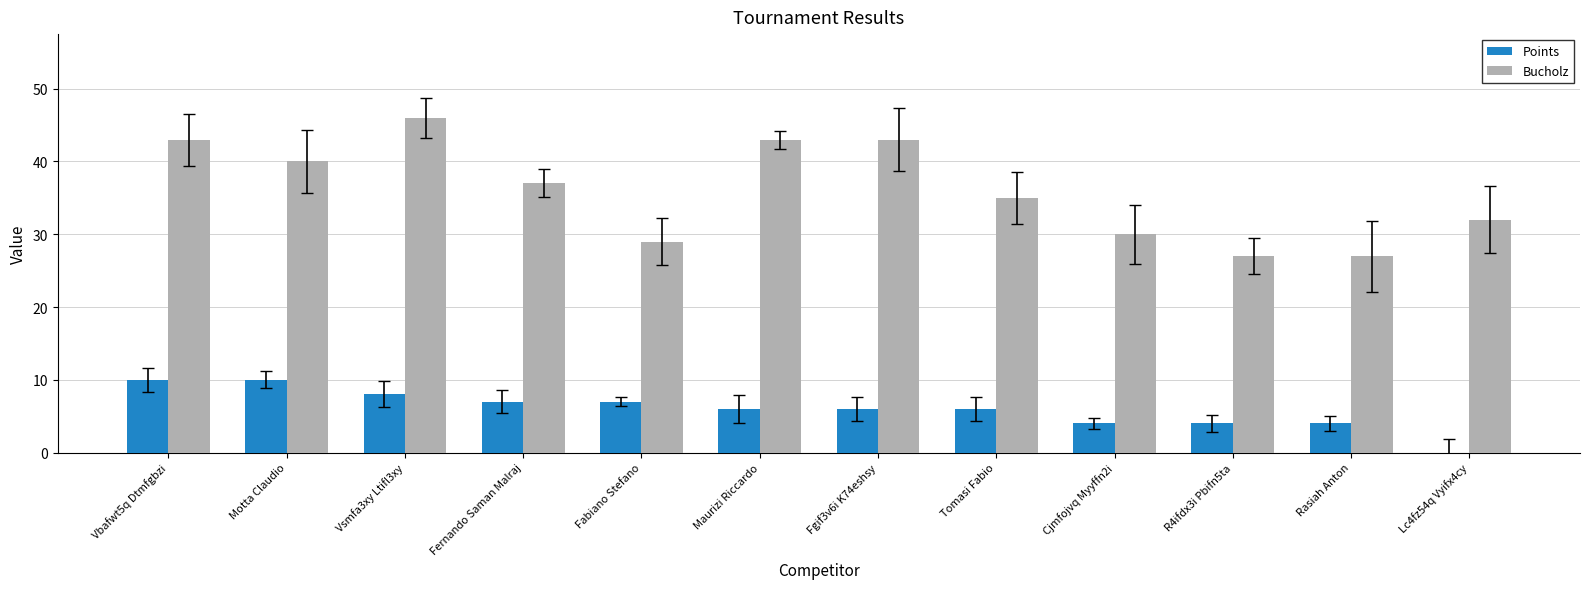

The value of Points at Maurizi Riccardo is 6. True or false?

True